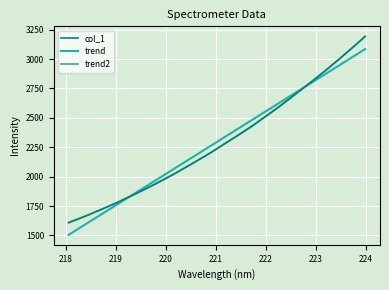

Which series has the largest range (max minus min)?

col_1